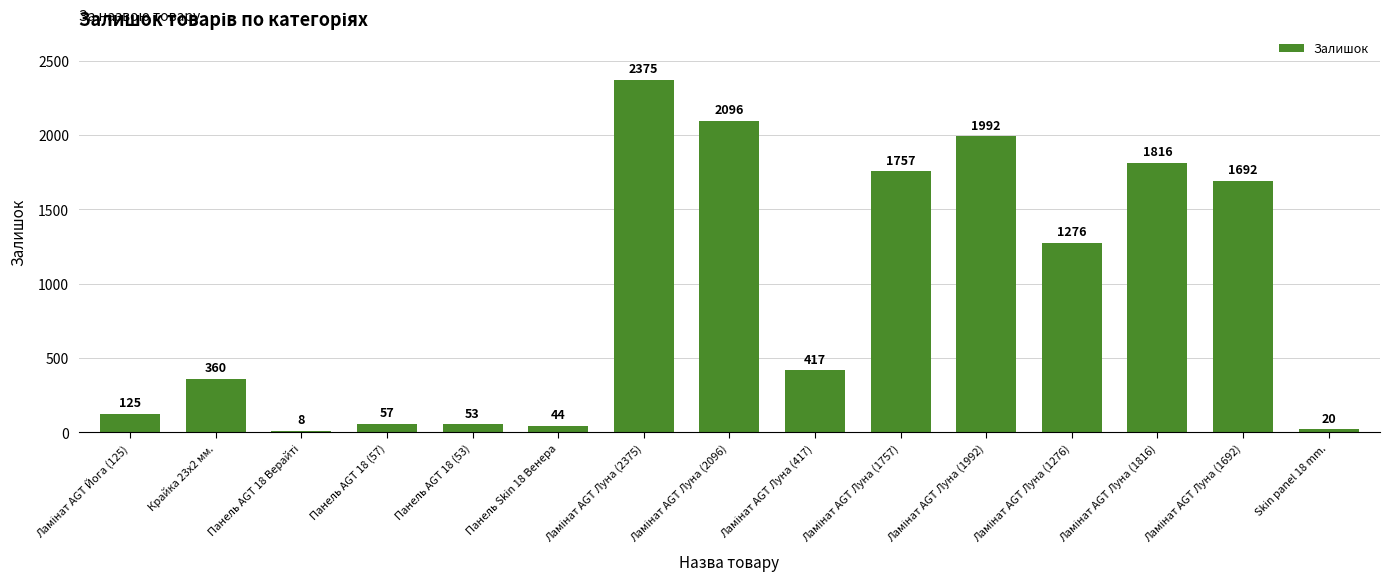

Are the bars grouped side by side (vs. stacked)?

No